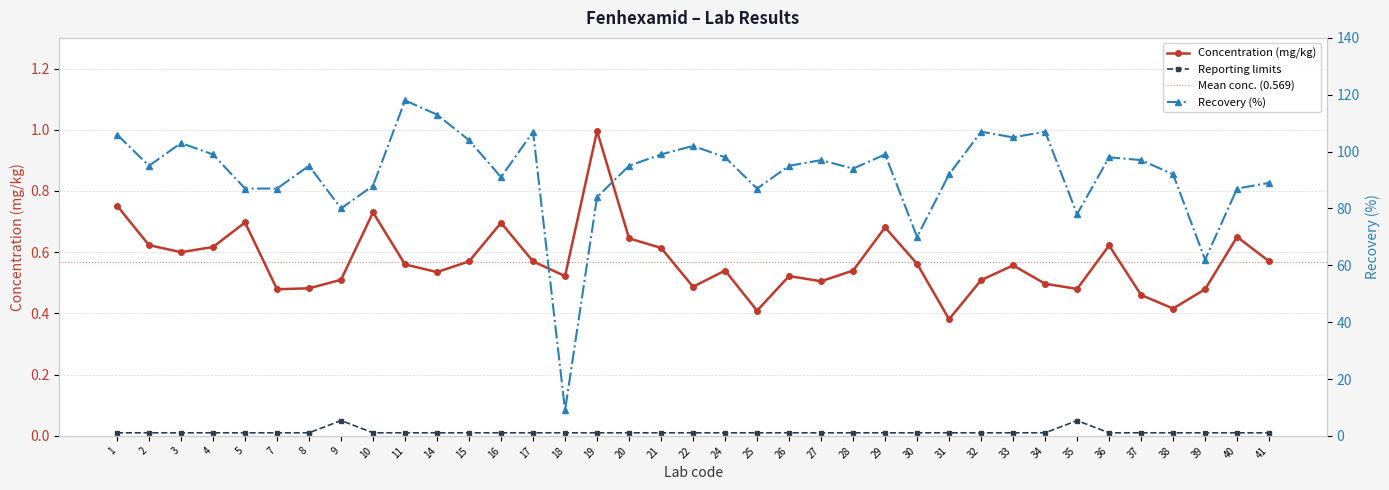

Does the chart display data point markers on the line(s)?

Yes